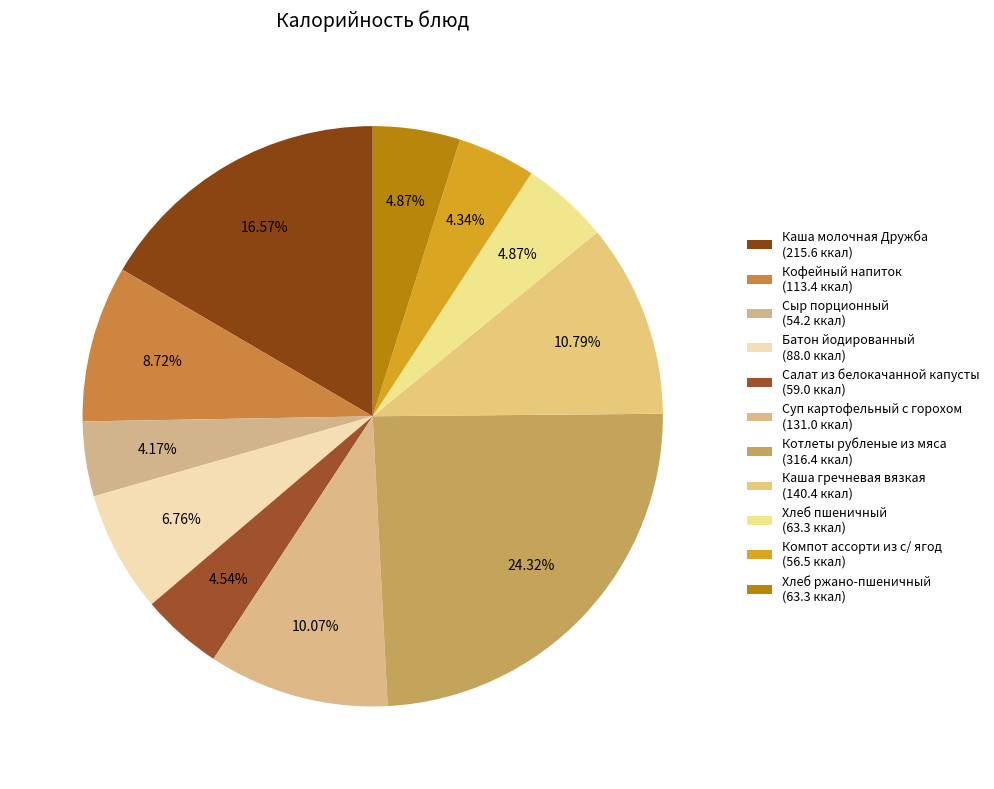

Count the number of slices in the pie.

11